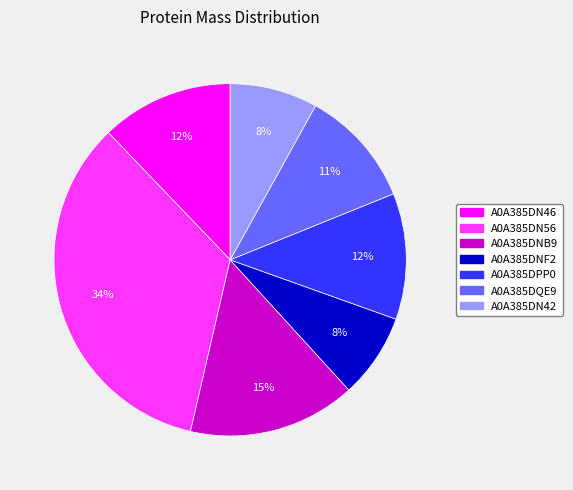

The A0A385DN56 slice represents 34% of the pie. True or false?

True